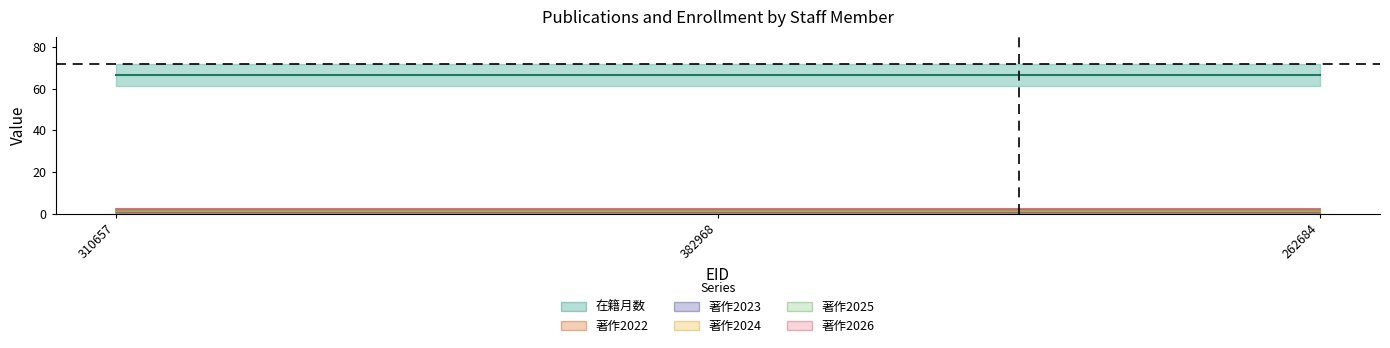

The value of 著作2026 at 262684 is 0. True or false?

True